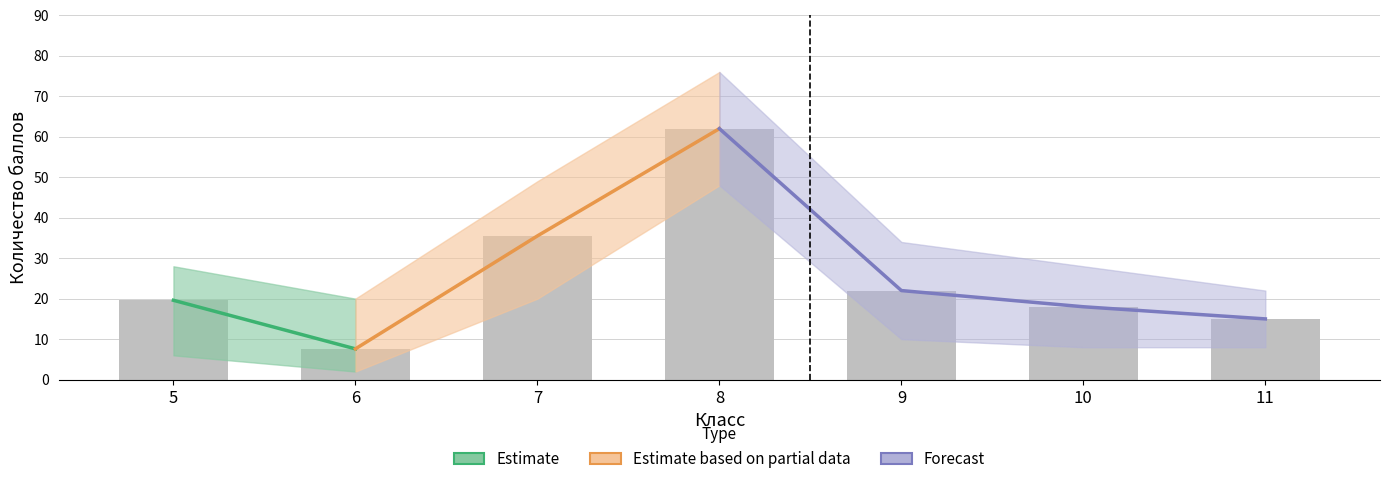

How many values in the upper series are below 28?

2